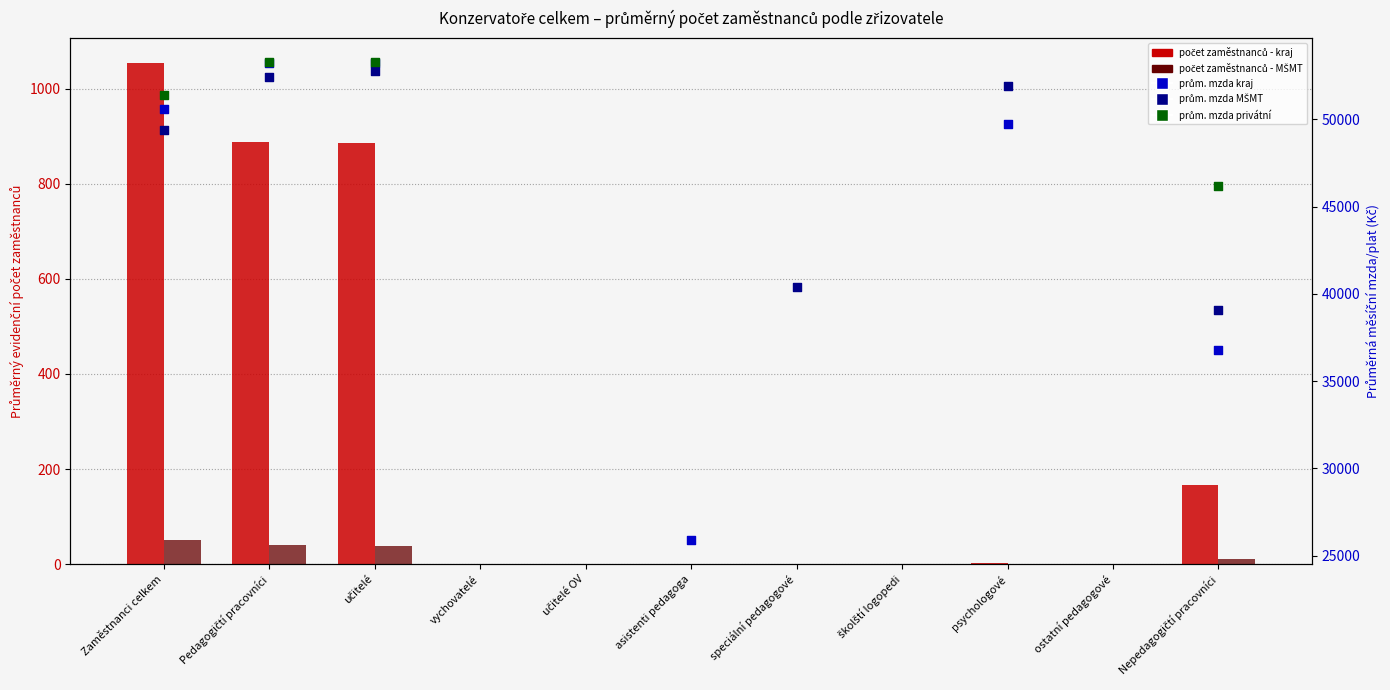

Is the value of MŠMT at Nepedagogičtí pracovníci greater than the value of kraj at speciální pedagogové?

Yes